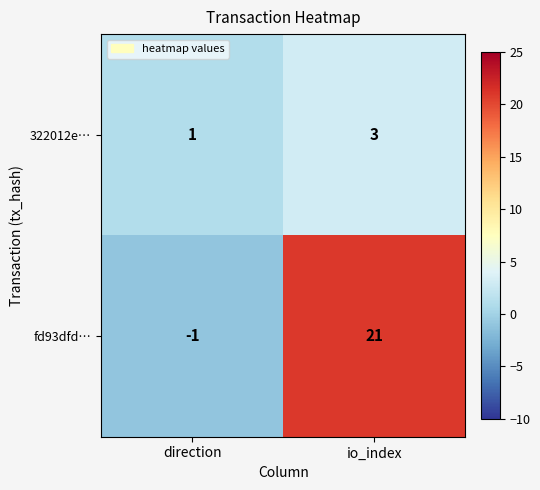

What is the difference between the maximum and minimum values in the fd93dfd… series?

22